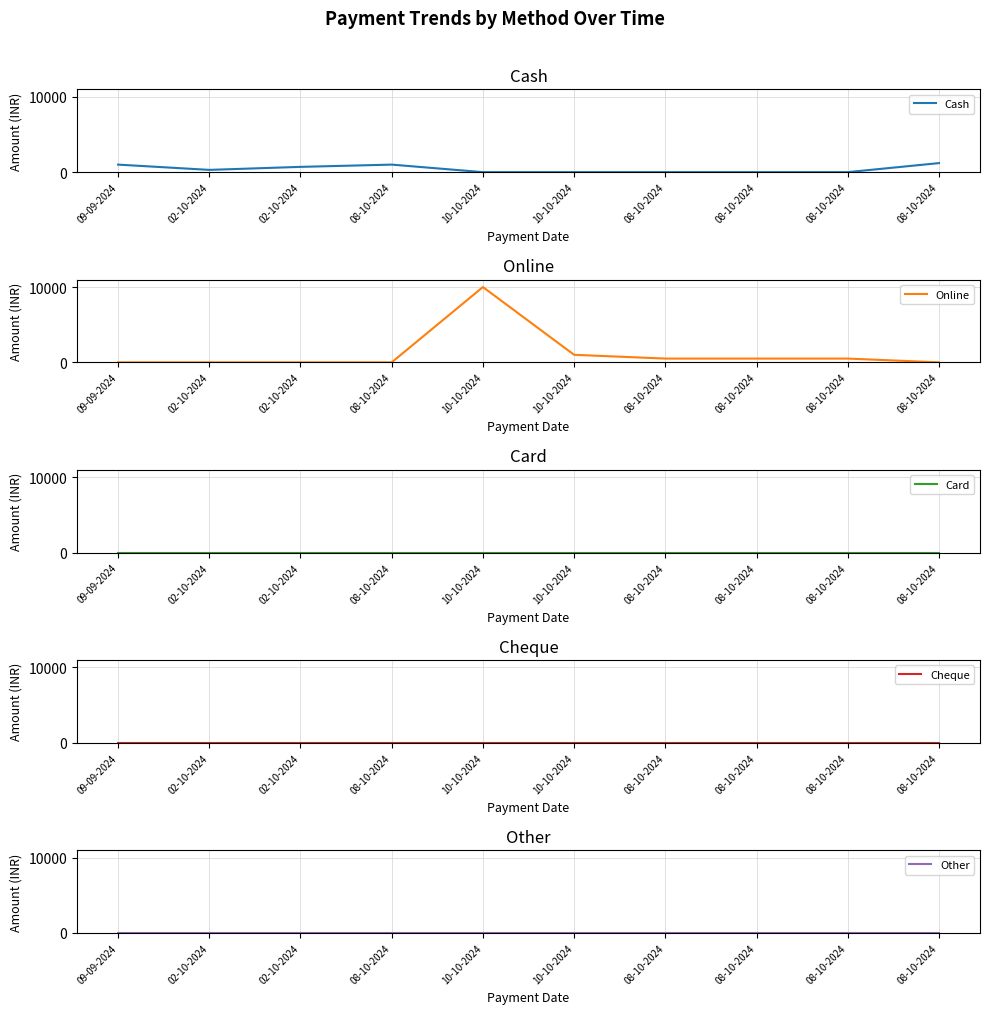

Which series has the largest total across all categories?

Online